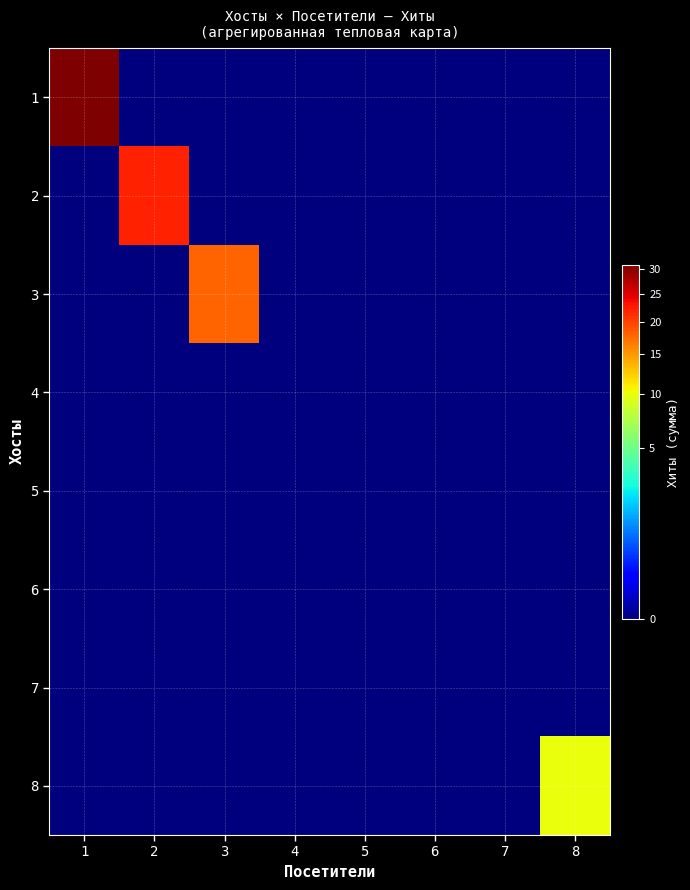

Rank the series by their maximum value, from lowest to highest.

4, 5, 6, 7, 8, 3, 2, 1